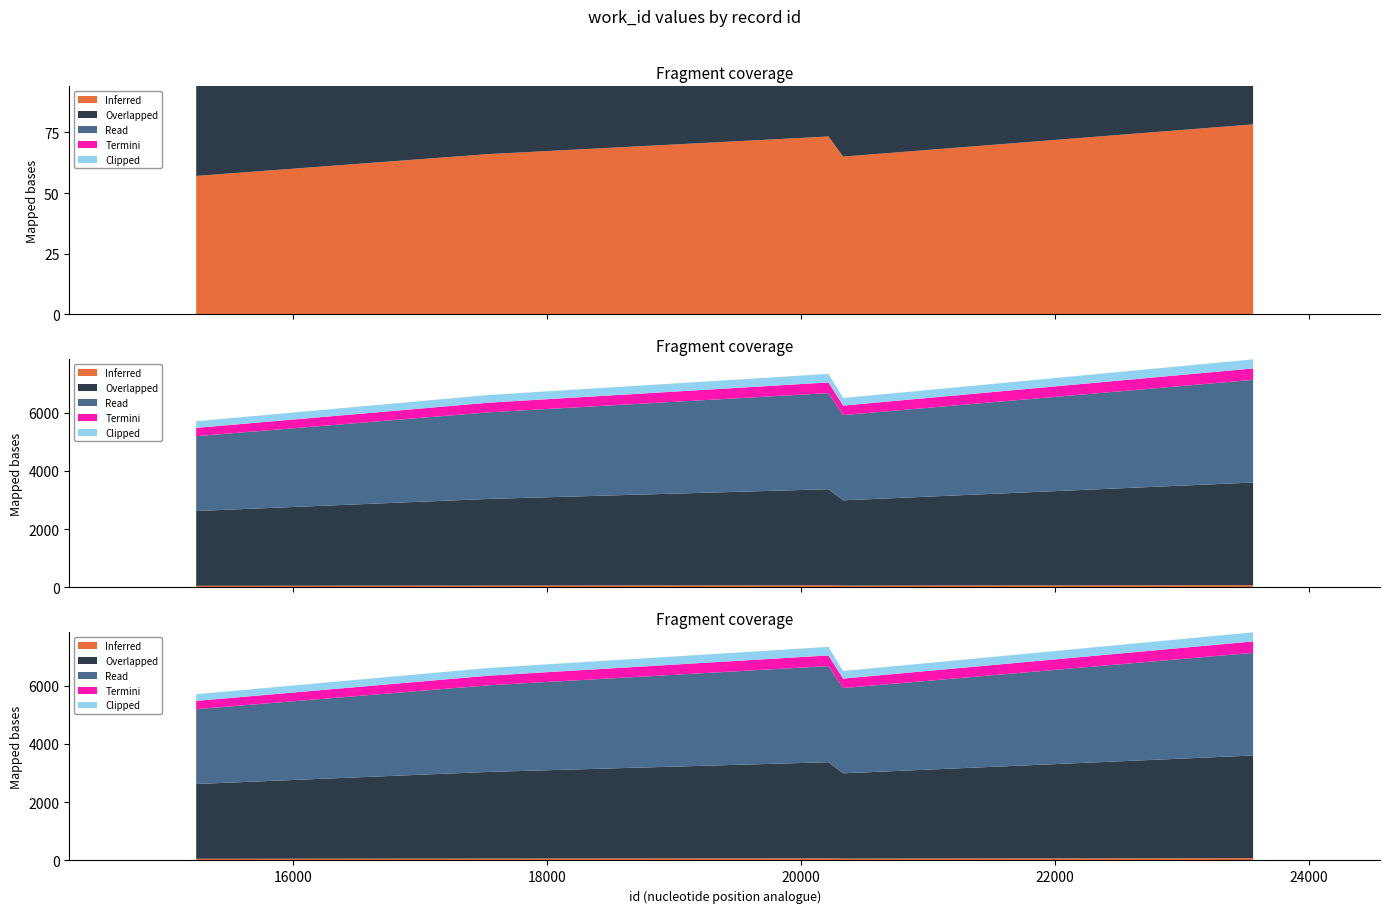

Reading left to right, extract all data points from this chart.

work_id: 15235=5709	17541=6611	20217=7335	20333=6506	23563=7835
id: 15235=15235	17541=17541	20217=20217	20333=20333	23563=23563